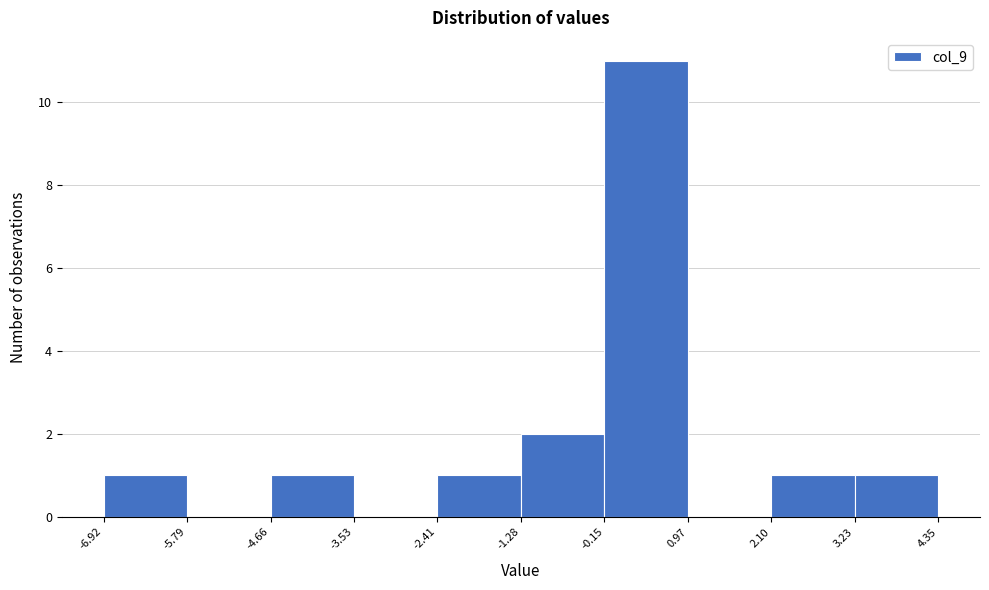

Reading left to right, transcribe this chart: for each bar, give the range it covers on the x-axis and its height. The values are not printed on the chart, so give them approximately, as read against the axis.

-6.92 to -5.79: 1
-5.79 to -4.66: 0
-4.66 to -3.53: 1
-3.53 to -2.41: 0
-2.41 to -1.28: 1
-1.28 to -0.15: 2
-0.15 to 0.97: 11
0.97 to 2.10: 0
2.10 to 3.23: 1
3.23 to 4.35: 1